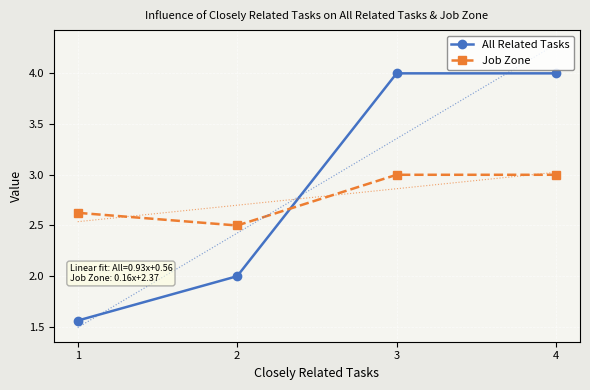

Rank the series at 2 from highest to lowest value.

Job Zone, All Related Tasks